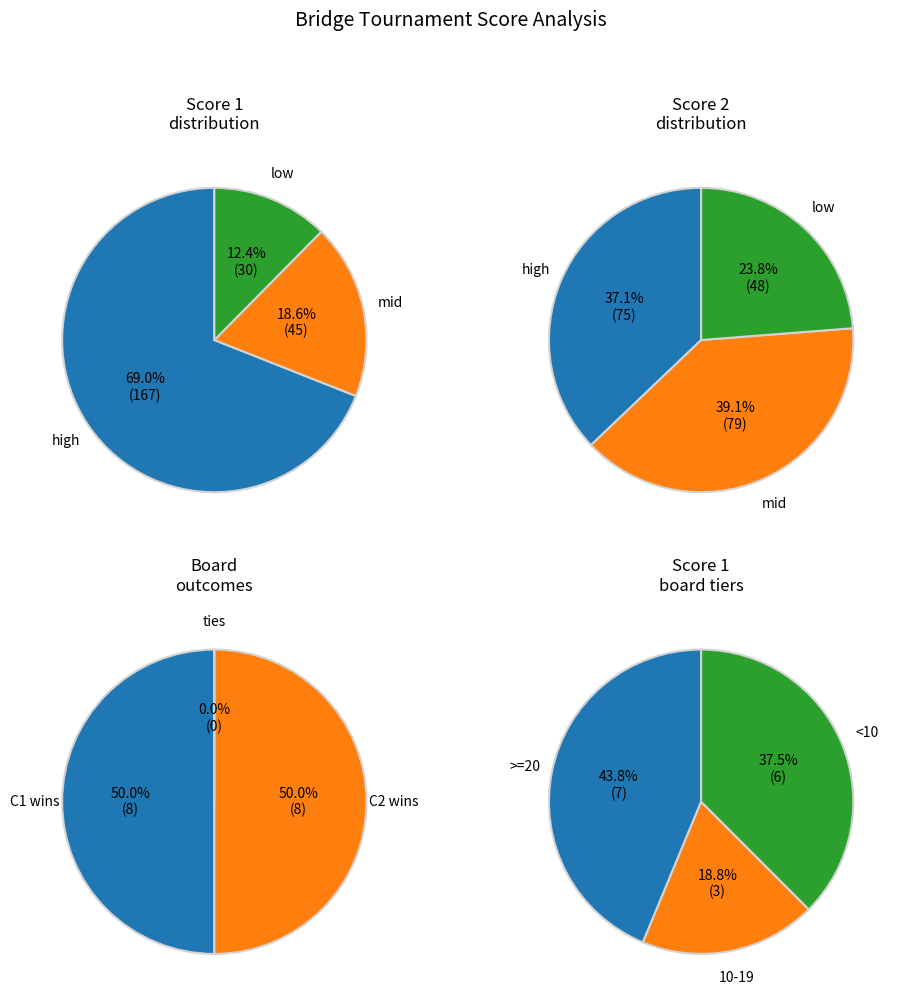

Is it true that 12 is 1% of the pie?

True